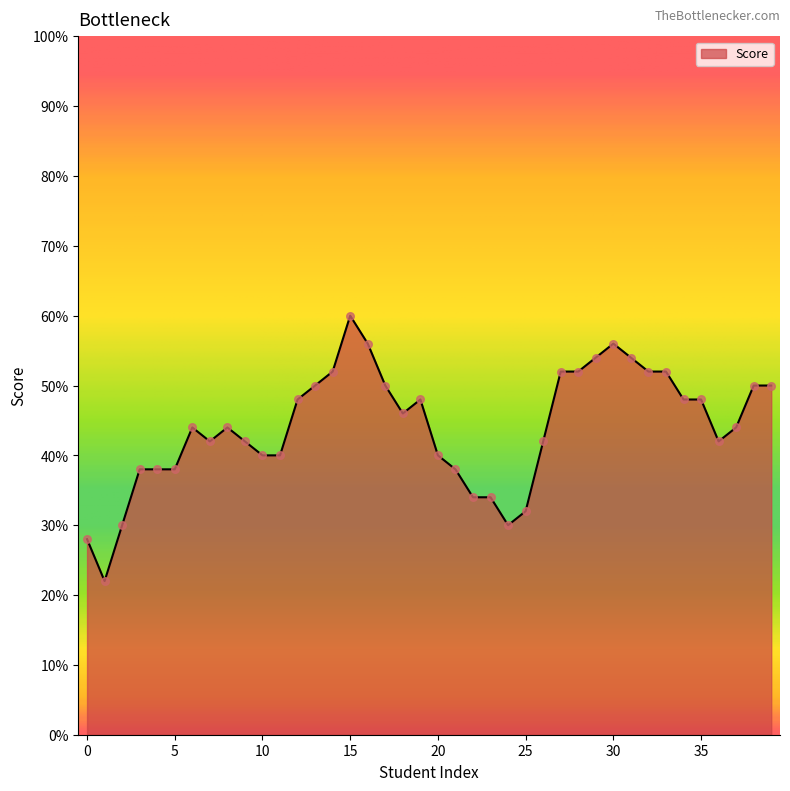

Does the chart have visible grid lines?

No